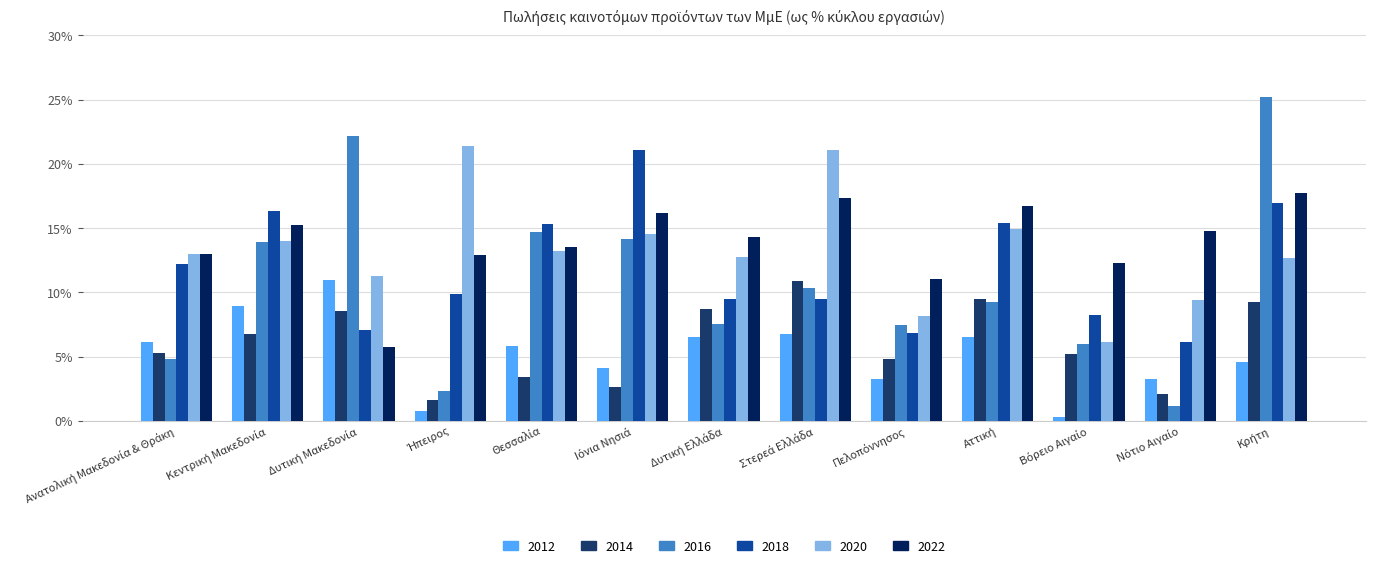

What is the sum of all 2012 values?

68.0